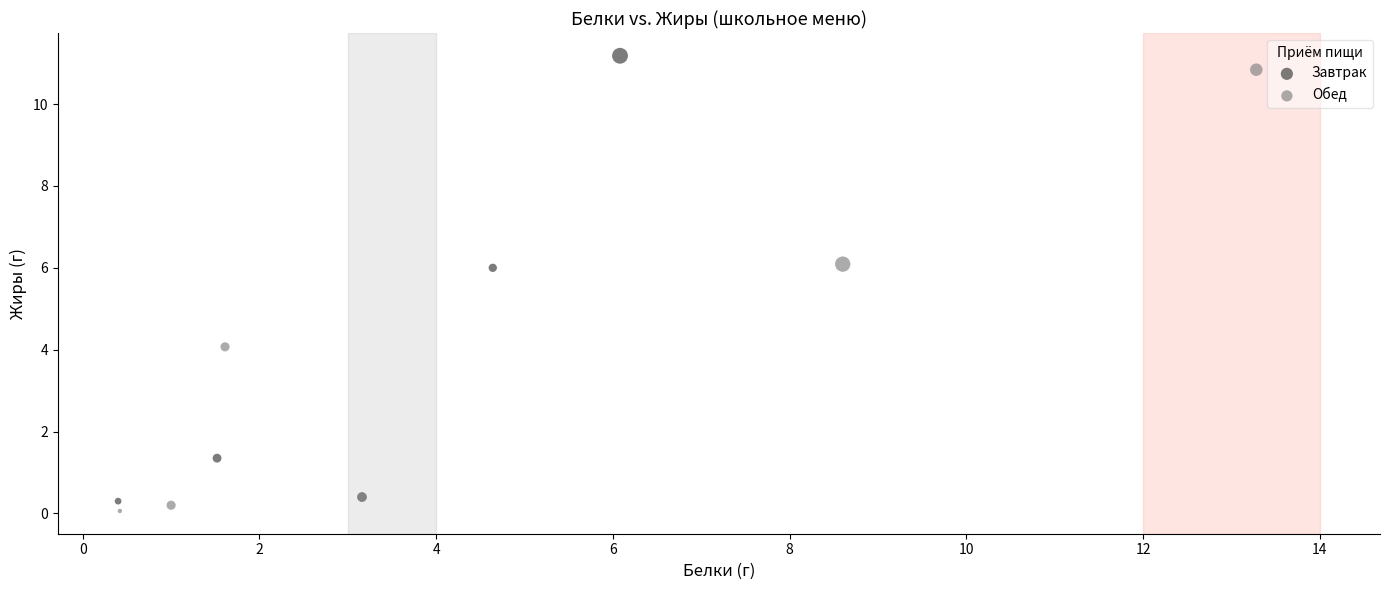

What are all the series names shown in the legend?

Завтрак, Обед